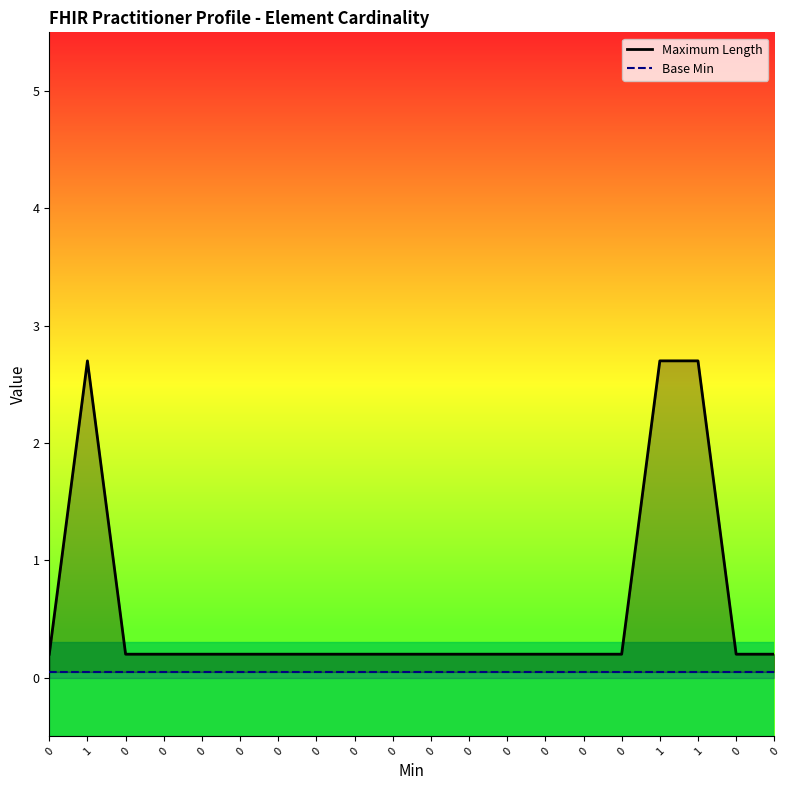

What is the average value of the Maximum Length series?

0.6